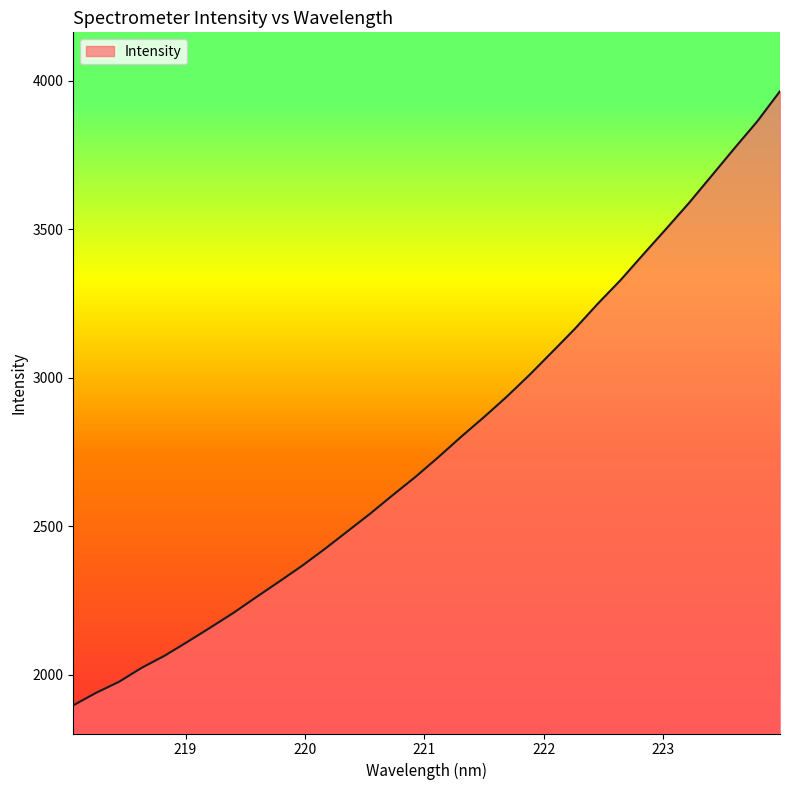

What is the maximum value shown in the chart?

3965.1